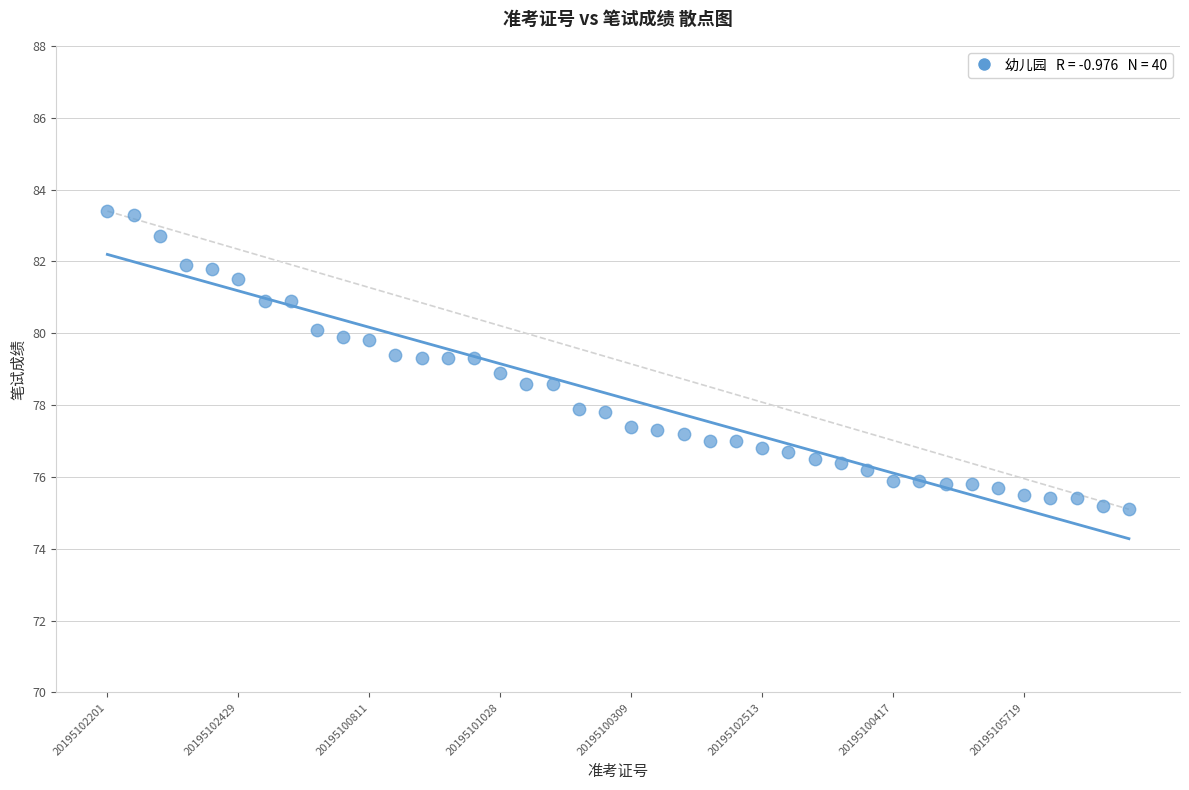

What is the range of X values (max minus min)?

39.0